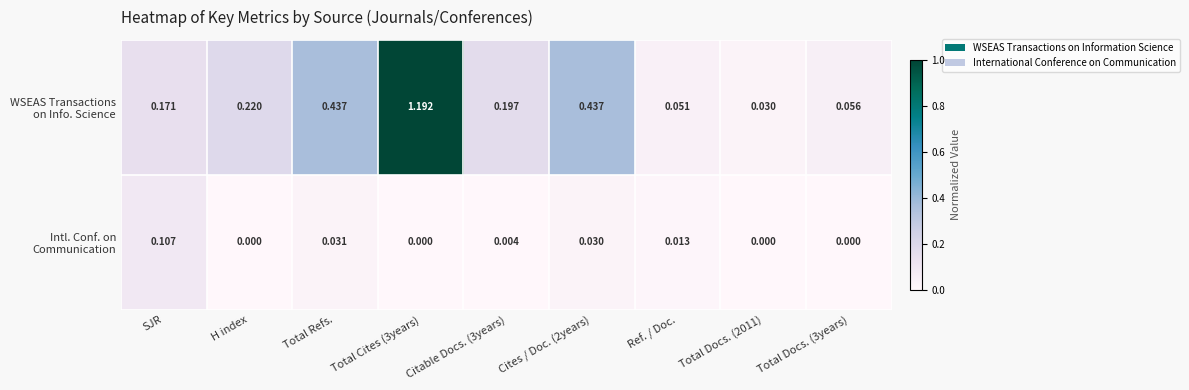

Which series changed the most between SJR and Total Cites (3years)?

WSEAS Transactions on Info. Science